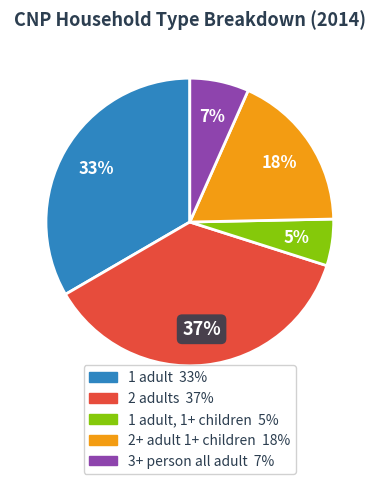

Does any single category account for the majority?

No